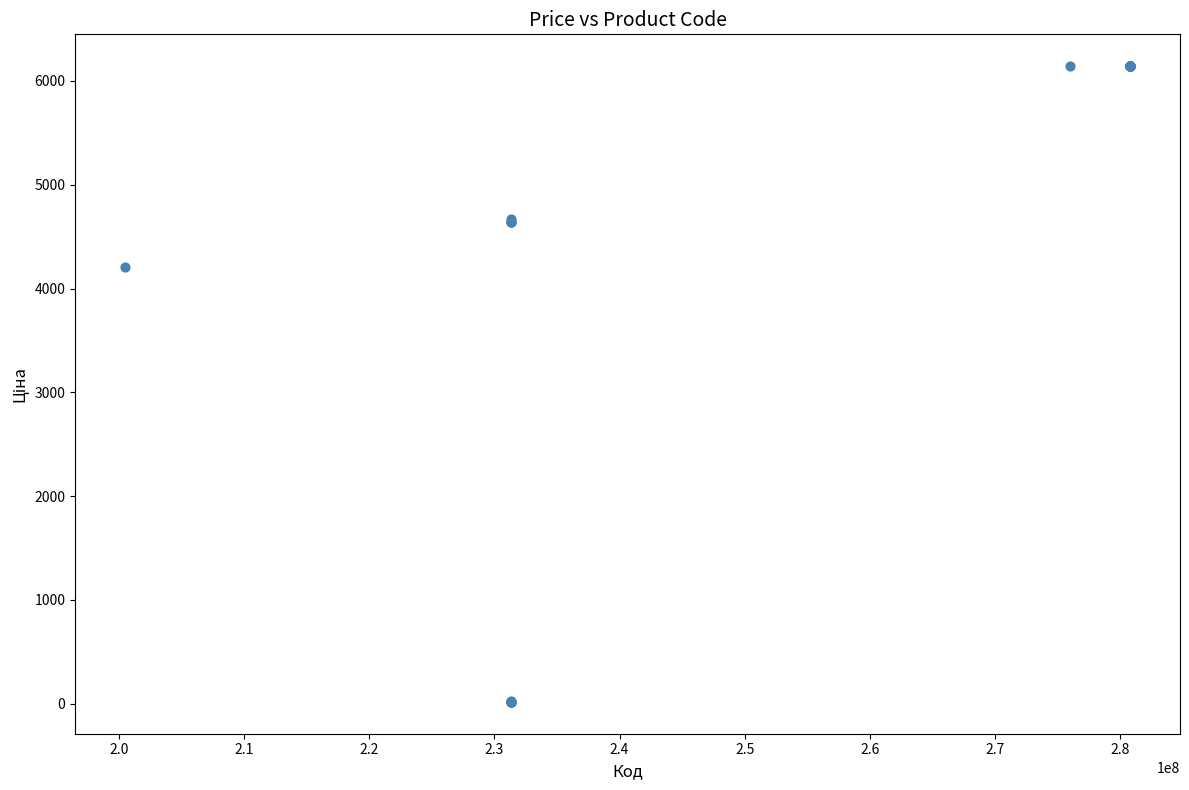

What Y value in the scatter plot is closest to 3079?

4204.8